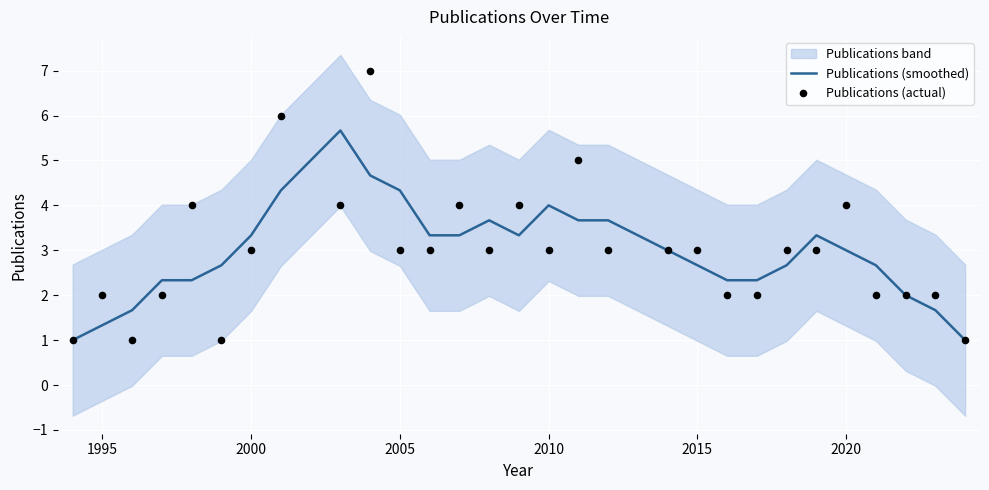

Which series has the largest Y range (max minus min)?

Publications (actual)